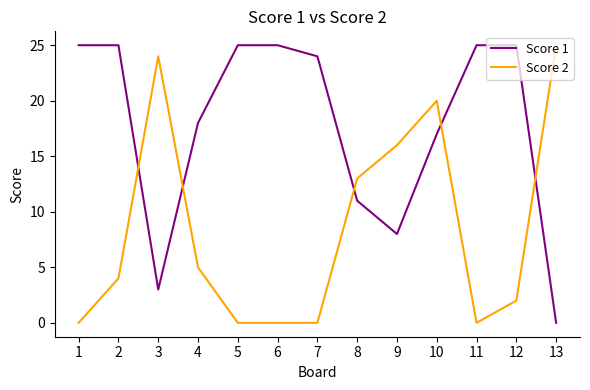

Does the chart have visible grid lines?

No